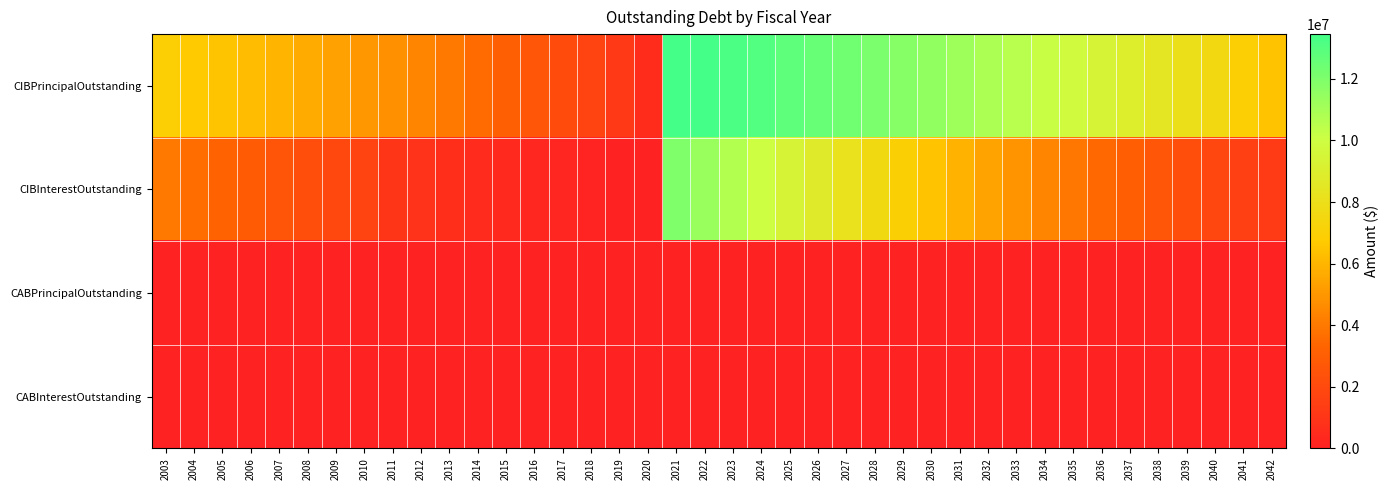

At which category does the chart reach its minimum across all series?

2003